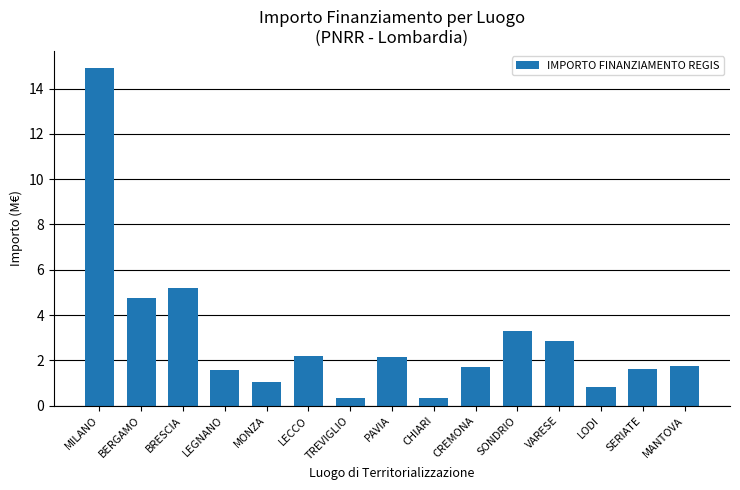

What is the average value?

3.0